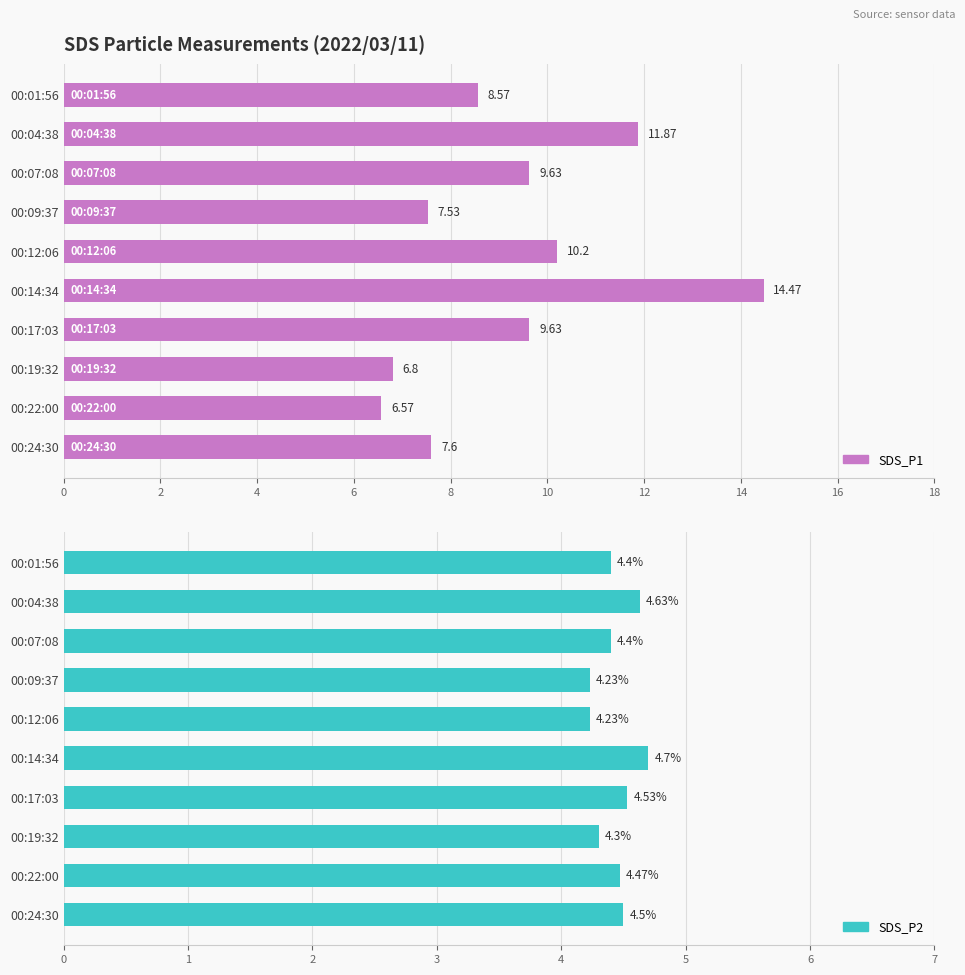

What is the value of the SDS_P1 bar at the 3rd from the left?

9.6